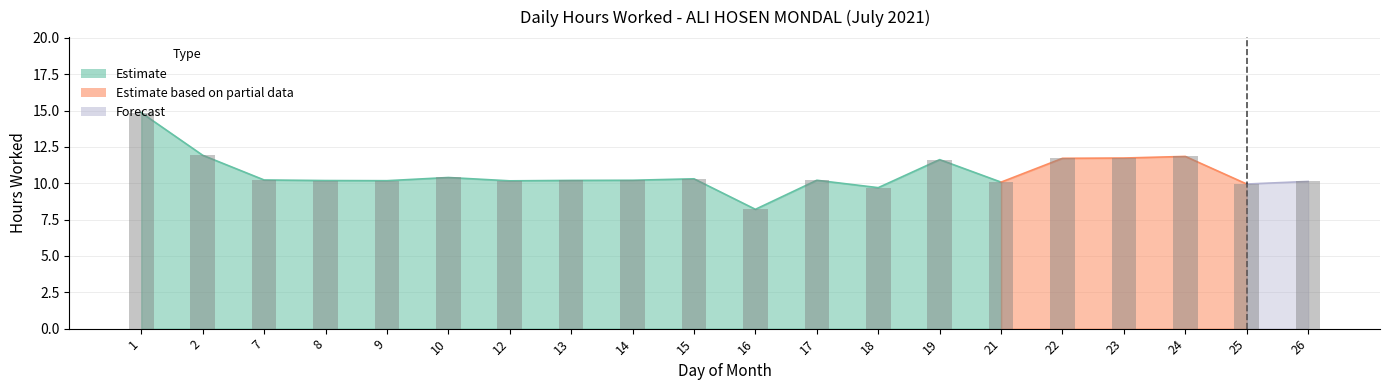

What is the change in value from 13 to 22?

+1.5